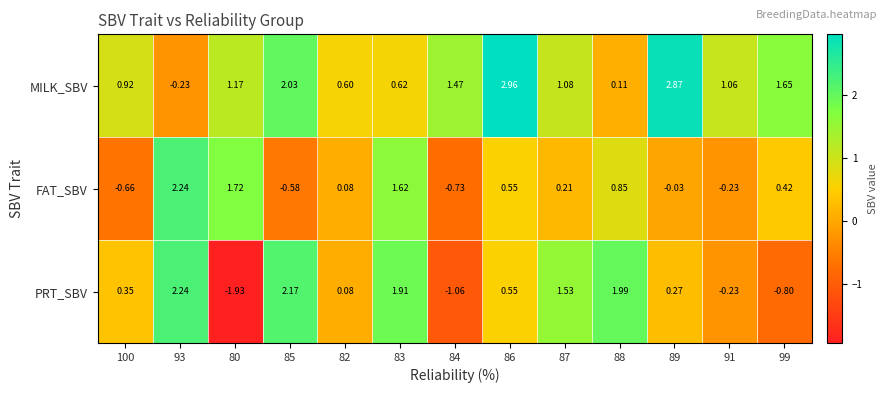

Between 82 and 88, which series saw the biggest shift?

PRT_SBV